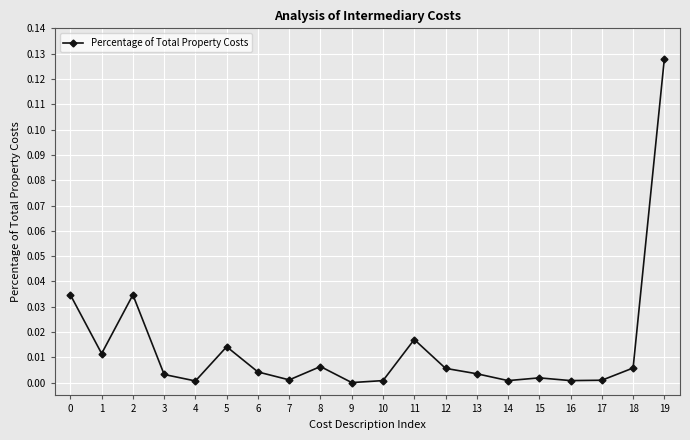

Where is the first local maximum?

2